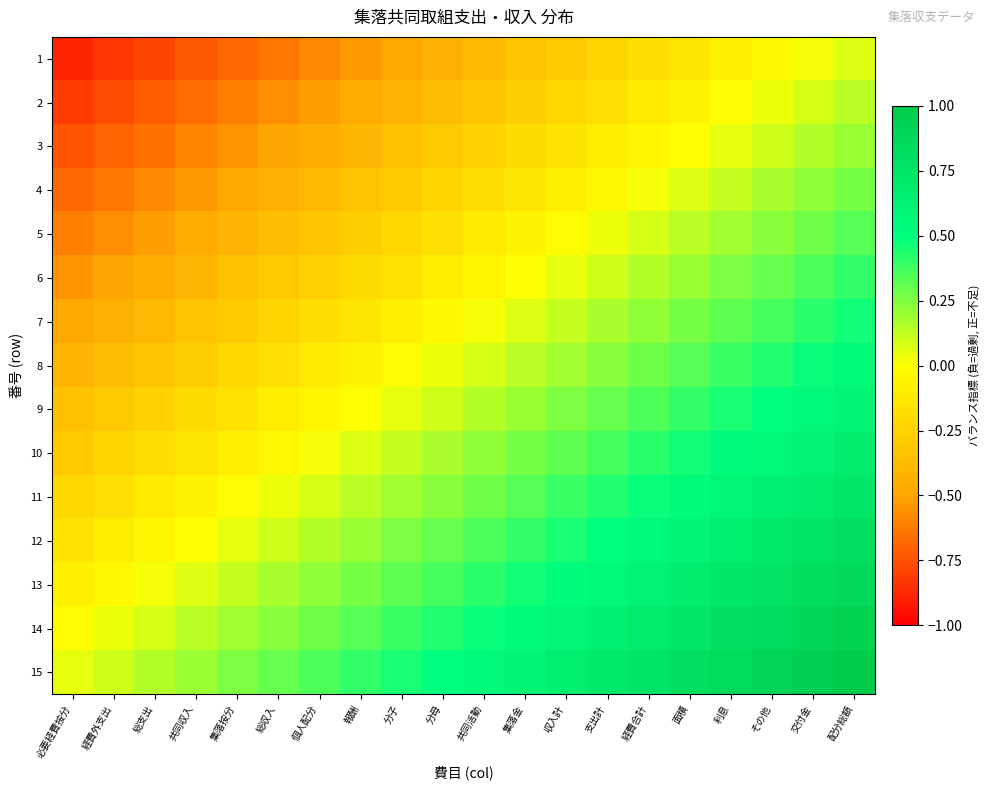

Rank the series at 集落金 from highest to lowest value.

15, 14, 13, 12, 11, 10, 9, 8, 7, 6, 5, 4, 3, 2, 1